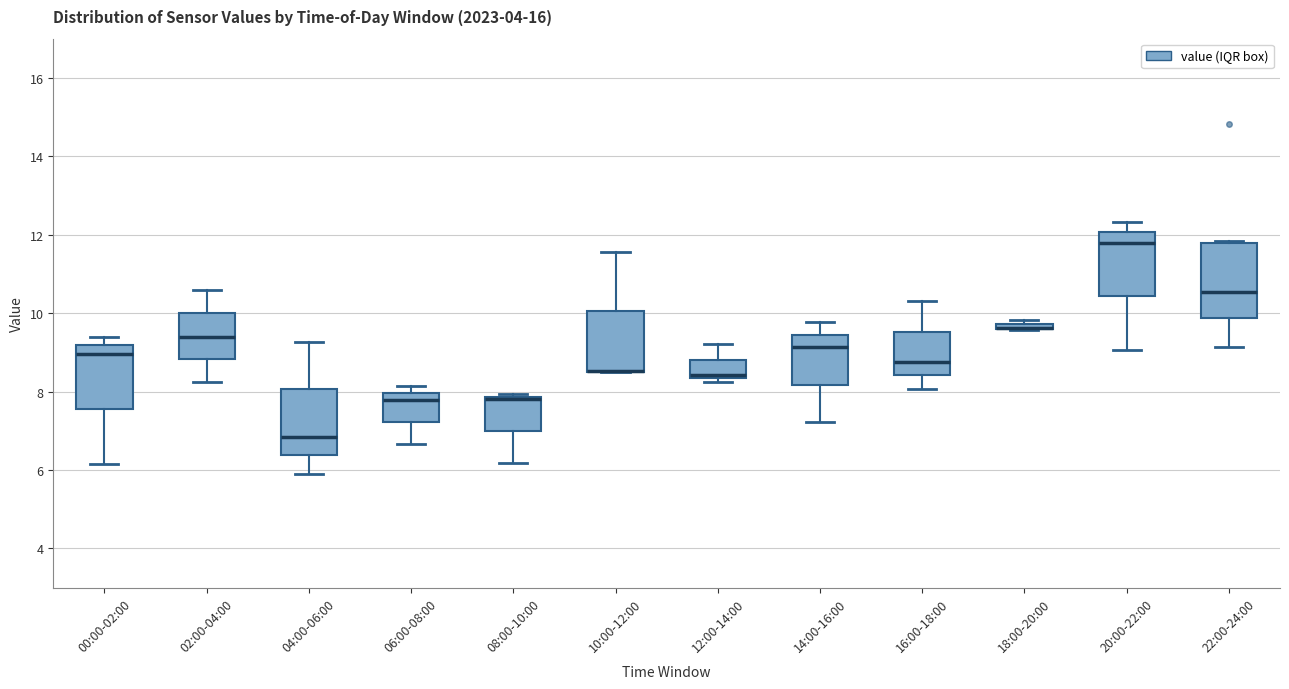

Comparing the boxes themselves (not the whiskers), which one is the tallest?

22:00-24:00